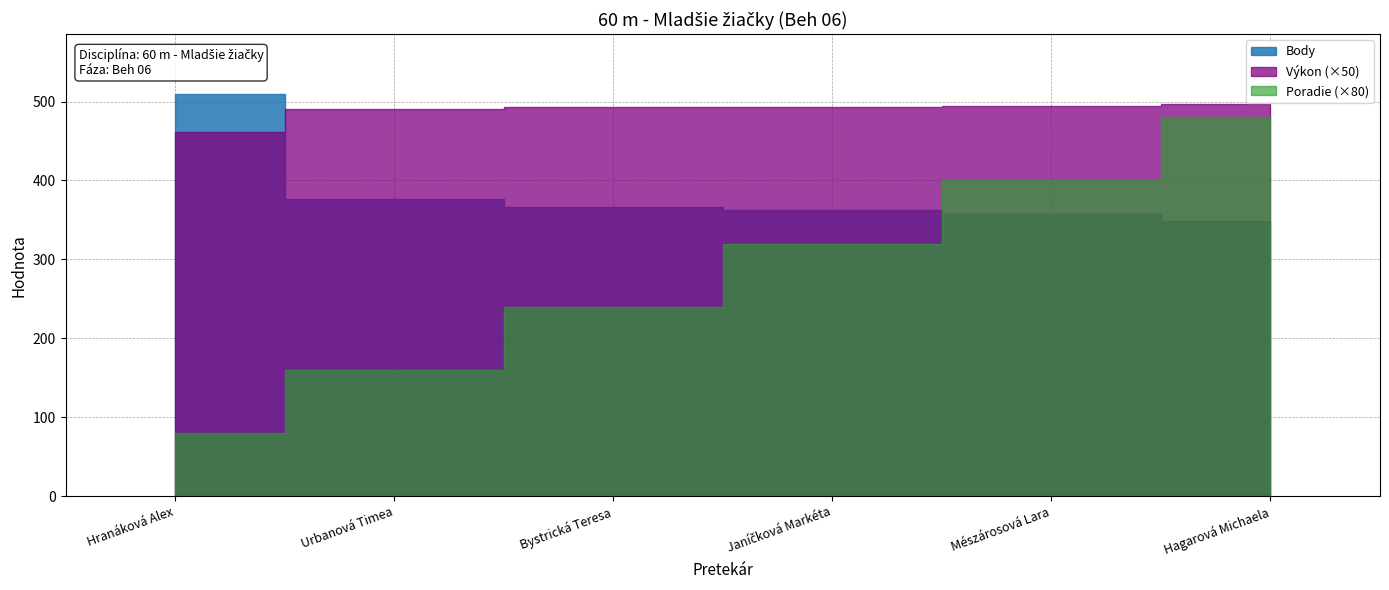

Is it true that Poradie equals 9.5 at Hagarová Michaela?

False